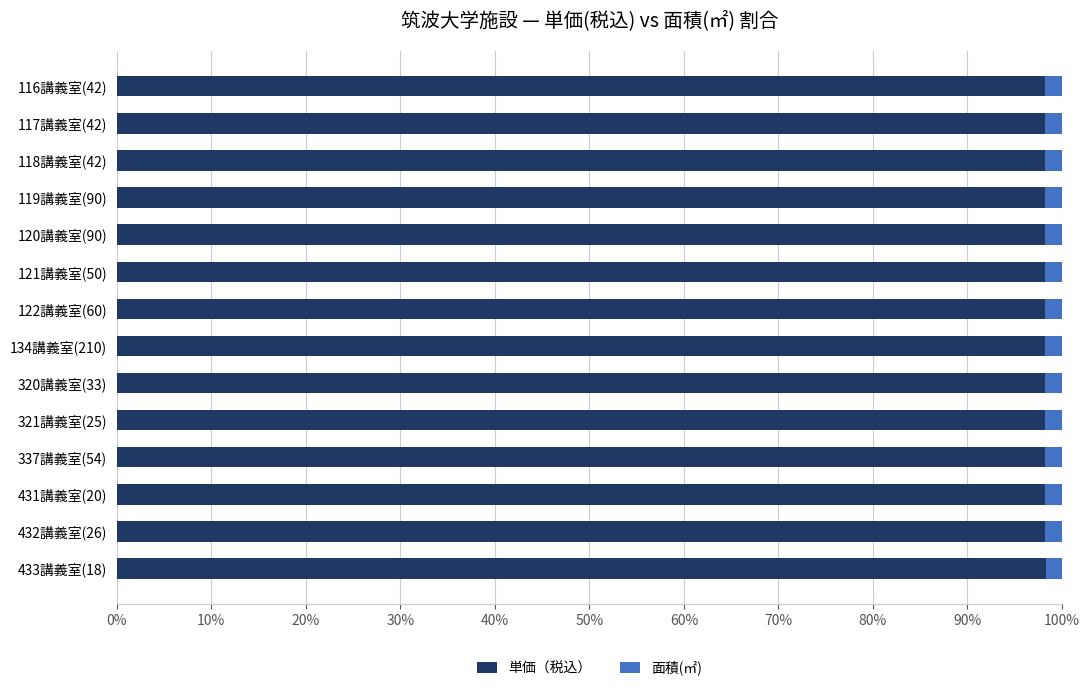

What is the lowest value of the 単価（税込） series?

98.2